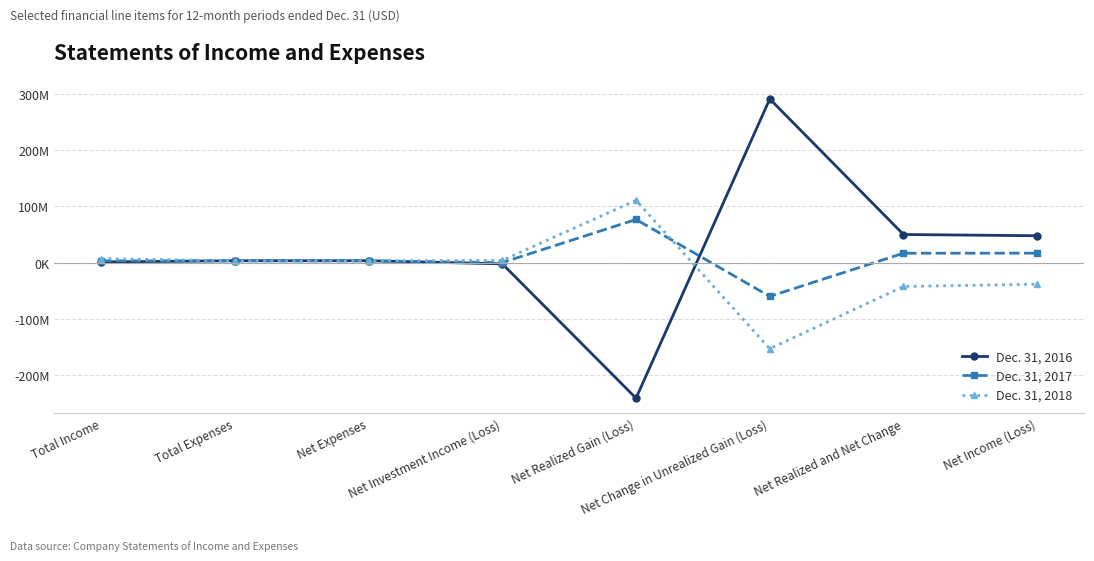

What is the average value of the Dec. 31, 2017 series?

7487441